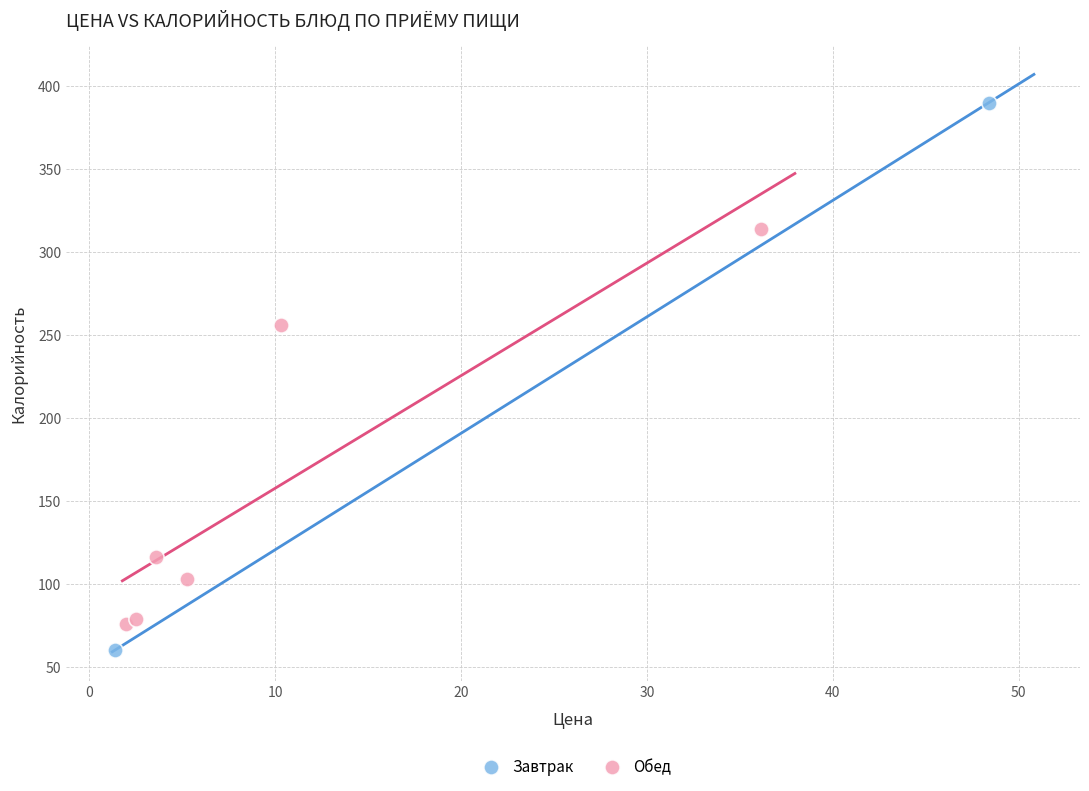

What are all the series names shown in the legend?

Завтрак, Обед